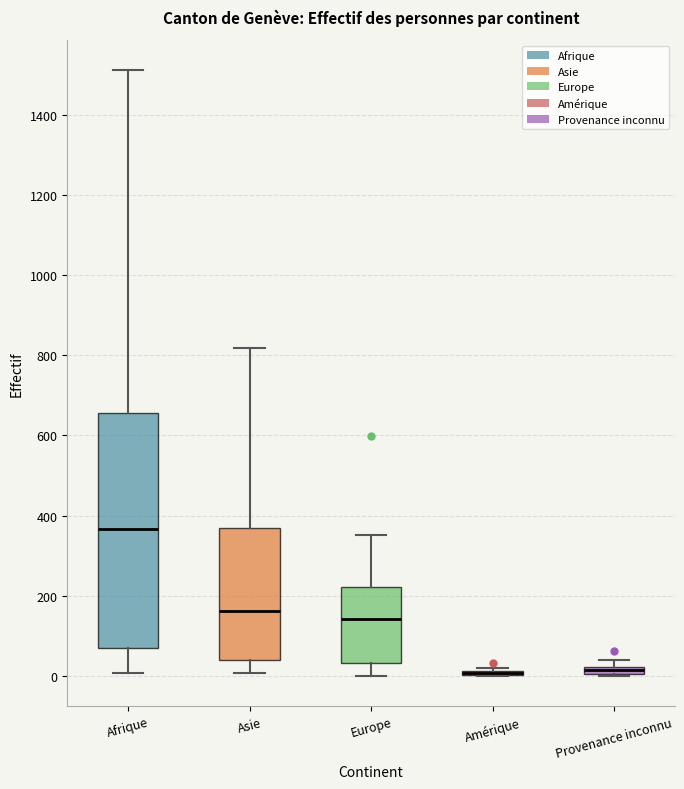

Where does the upper whisker of the box for Asie end on the y-axis? The values are not printed on the chart, so give them approximately, as read against the axis.

820